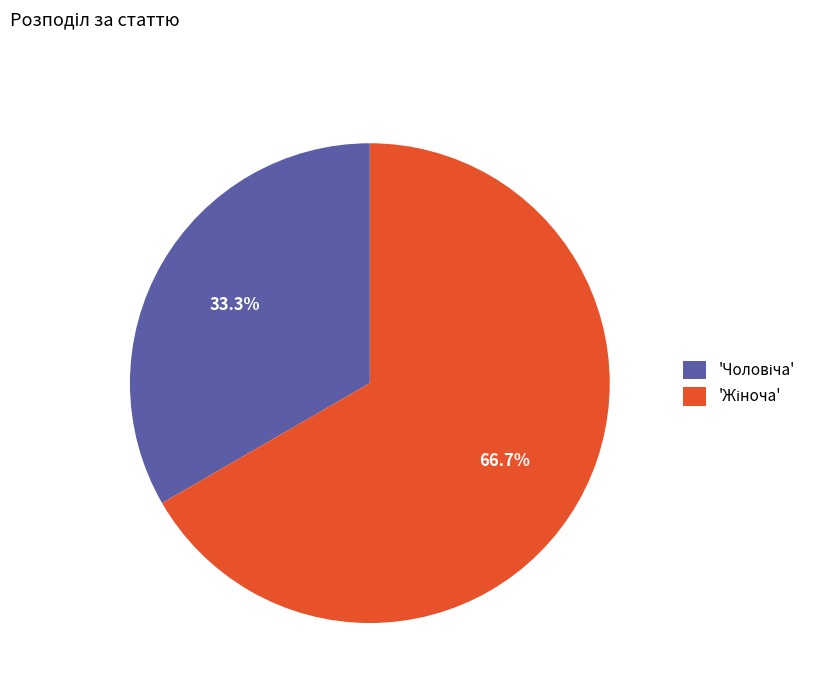

Does any single category account for the majority?

Yes